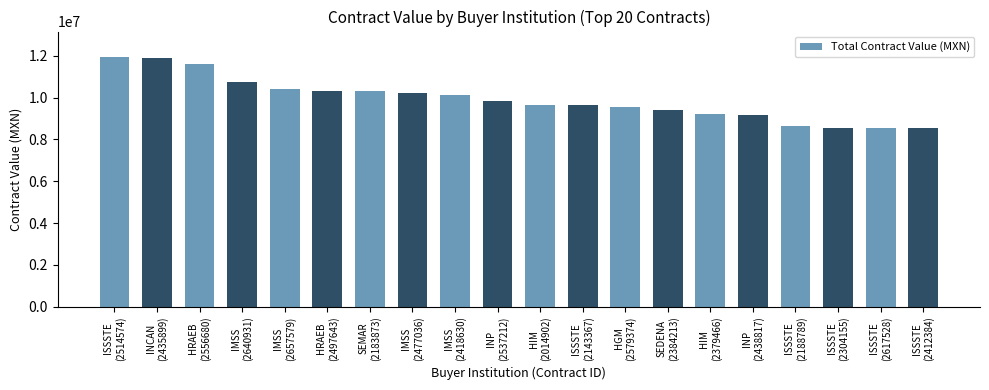

What value does the data have at INCAN
(2435899)?

11900000.0